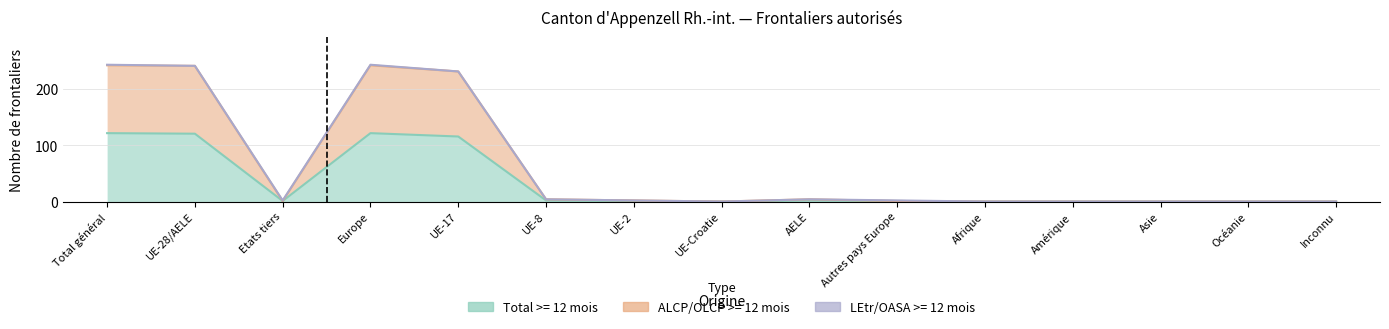

Where is the first local maximum for ALCP/OLCP >= 12 mois?

Europe